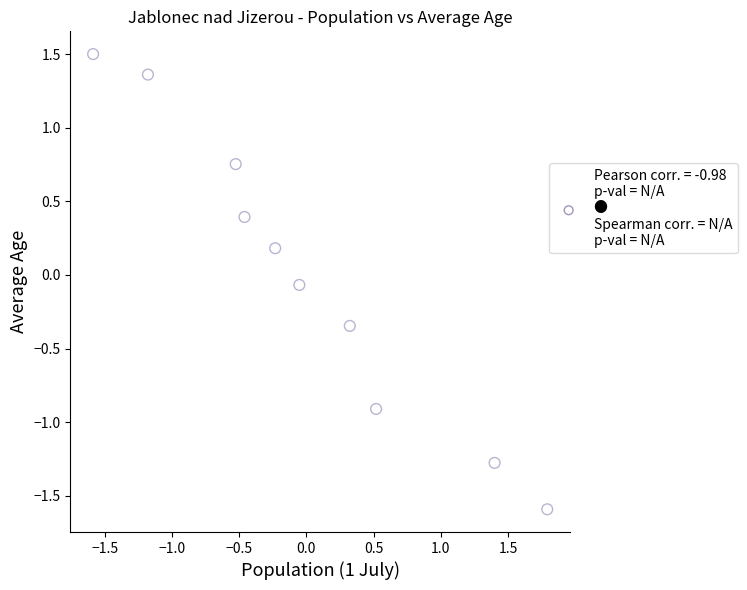

What is the range of Y values (max minus min)?

3.1